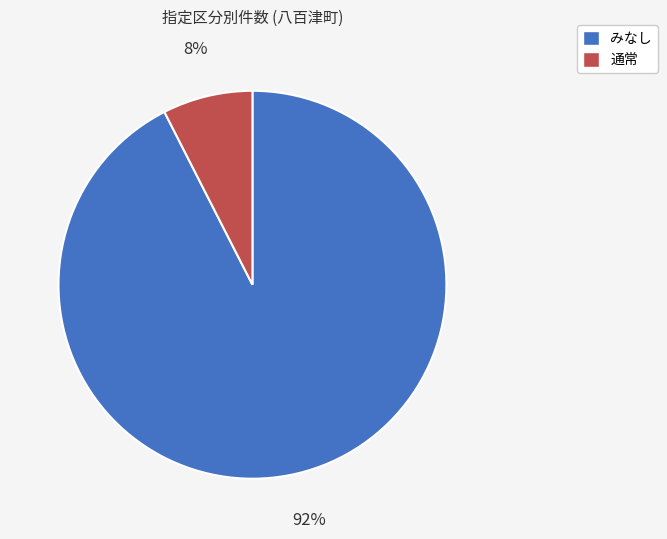

Which slice is the smallest?

通常